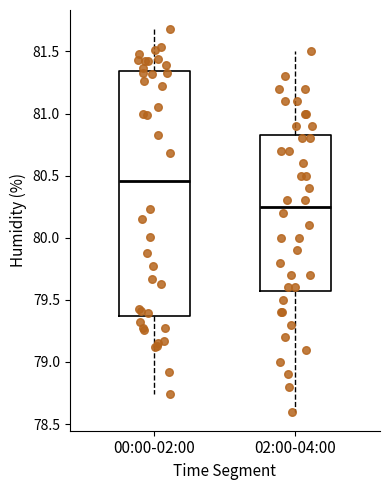

Comparing the boxes themselves (not the whiskers), which one is the tallest?

00:00-02:00